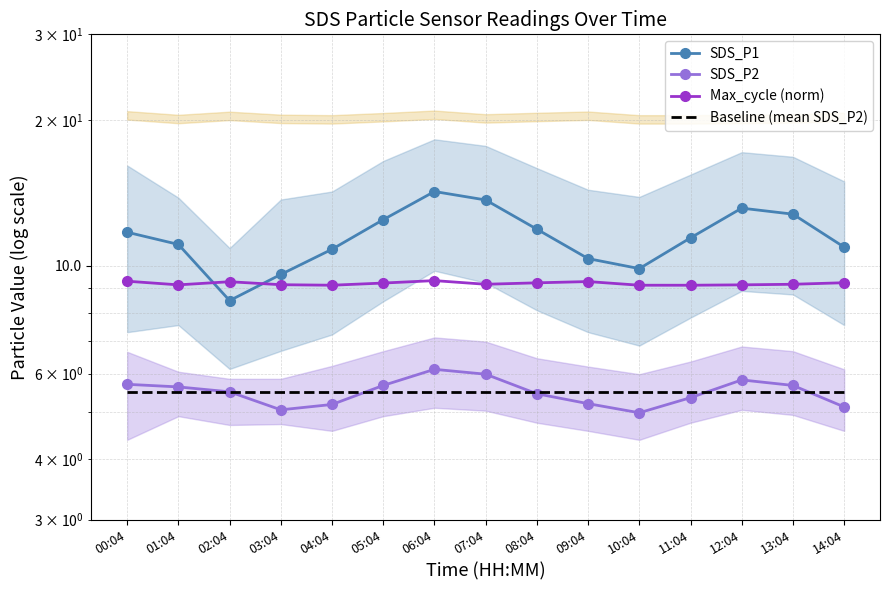

What value does the Max_cycle (norm) series have at 01:04?

9.1